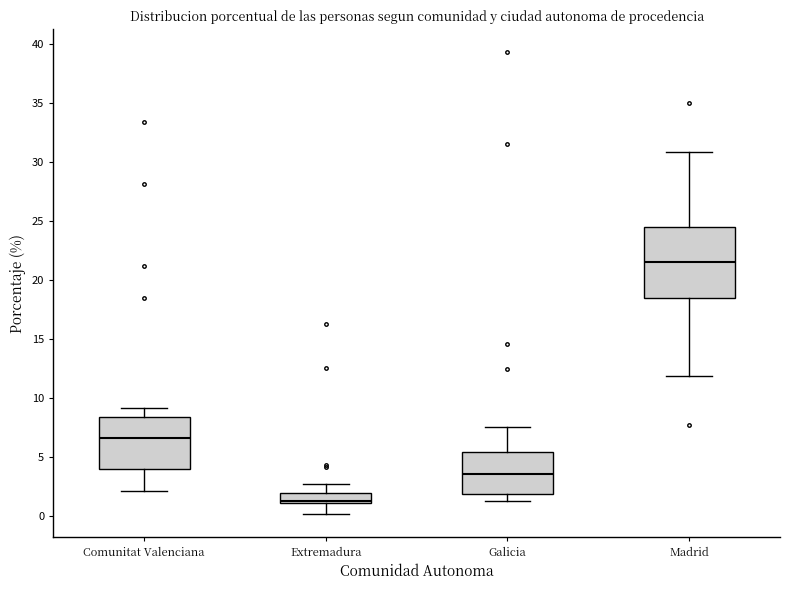

Which box has the lowest median line?

Extremadura